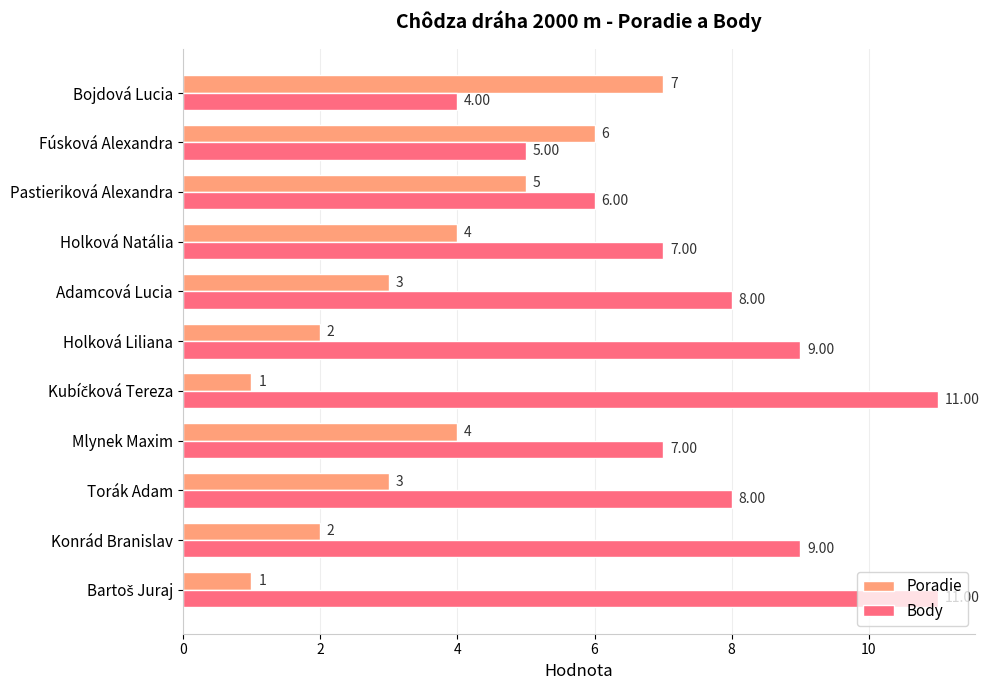

Which series has the largest range (max minus min)?

Body